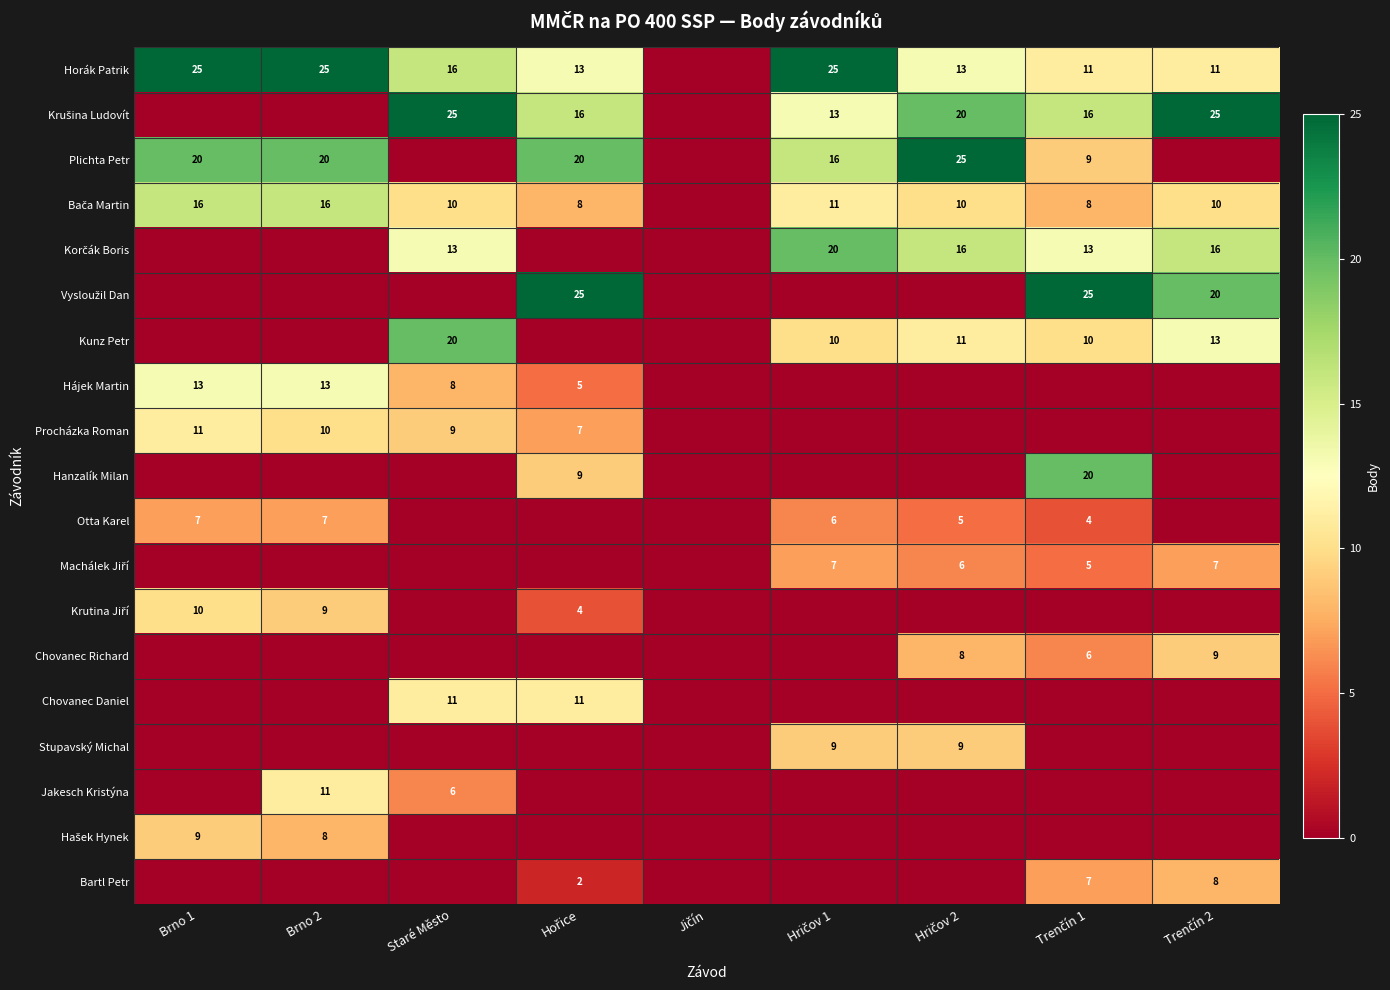

How many data points in Chovanec Richard are above 0?

3